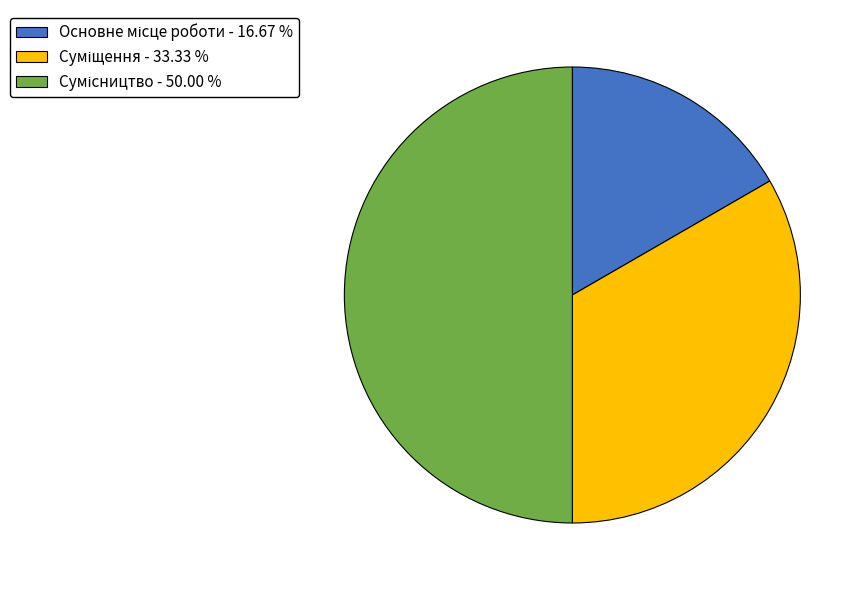

Is Суміщення the majority of the pie?

No